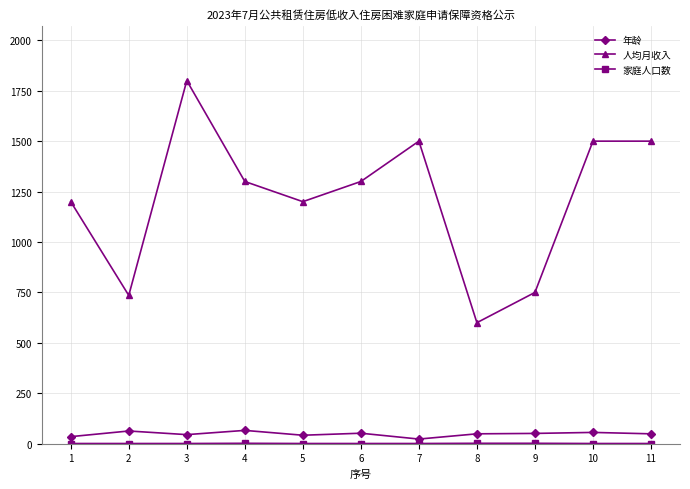

What is the greatest value displayed?

1800.0